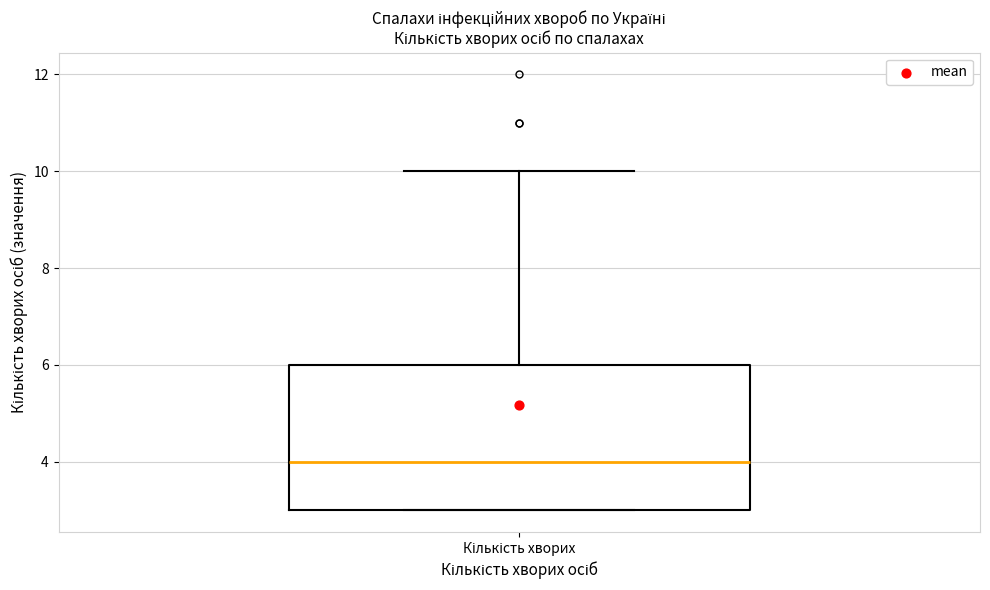

Transcribe this box plot: give where the median line is, the range the box spans, and where the two whiskers end, as read against the y-axis. The values are not printed on the chart, so give them approximately, as read against the axis.

median 4, box 3 to 6, whiskers 3 to 10